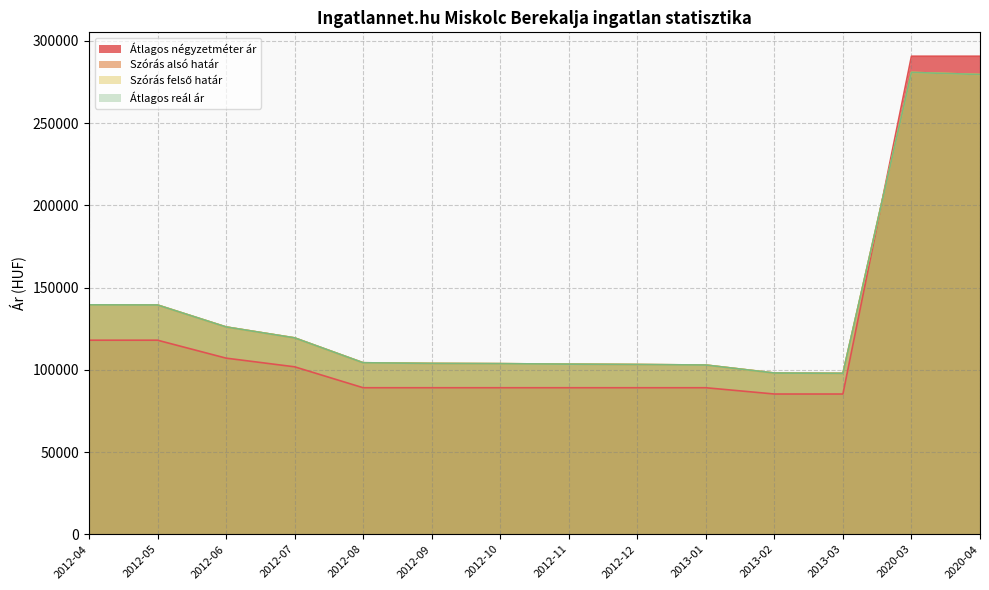

Which category has the highest value in the Átlagos reál ár series?

2020-03